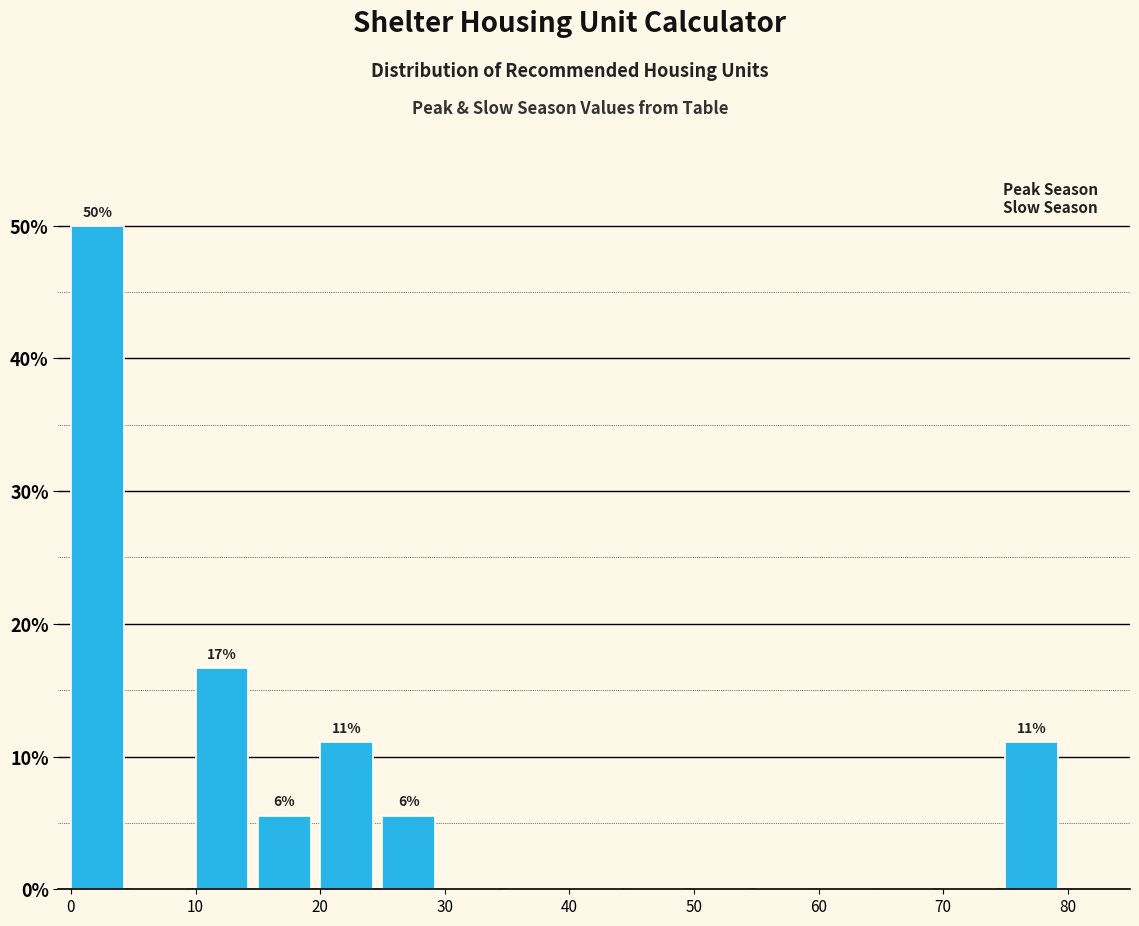

Which range on the x-axis has the tallest bar?

0 to 5